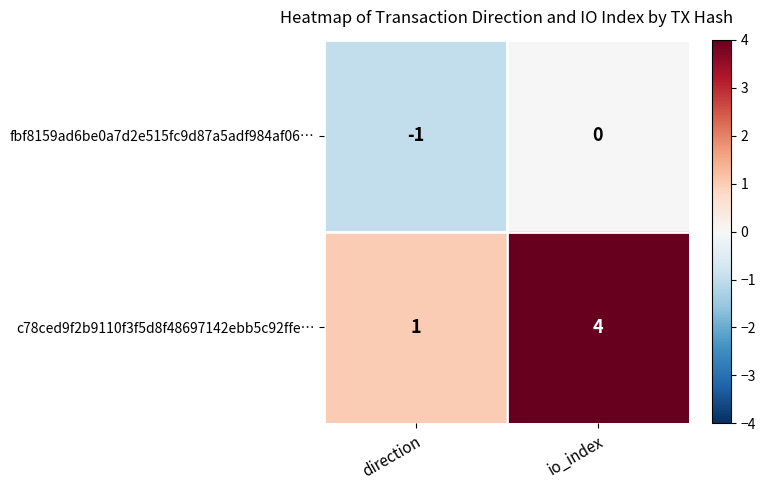

Which category has the lowest value across all series?

direction